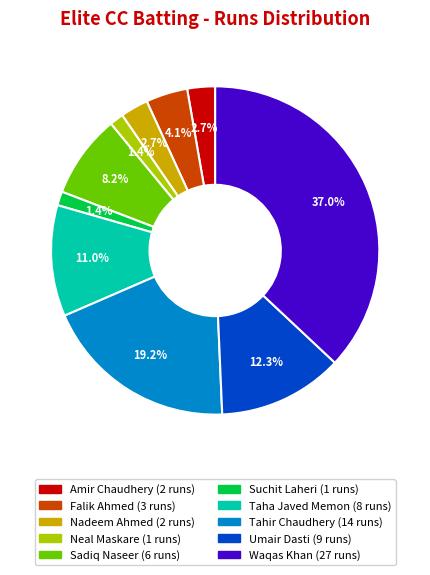

How many slices are in this pie chart?

10